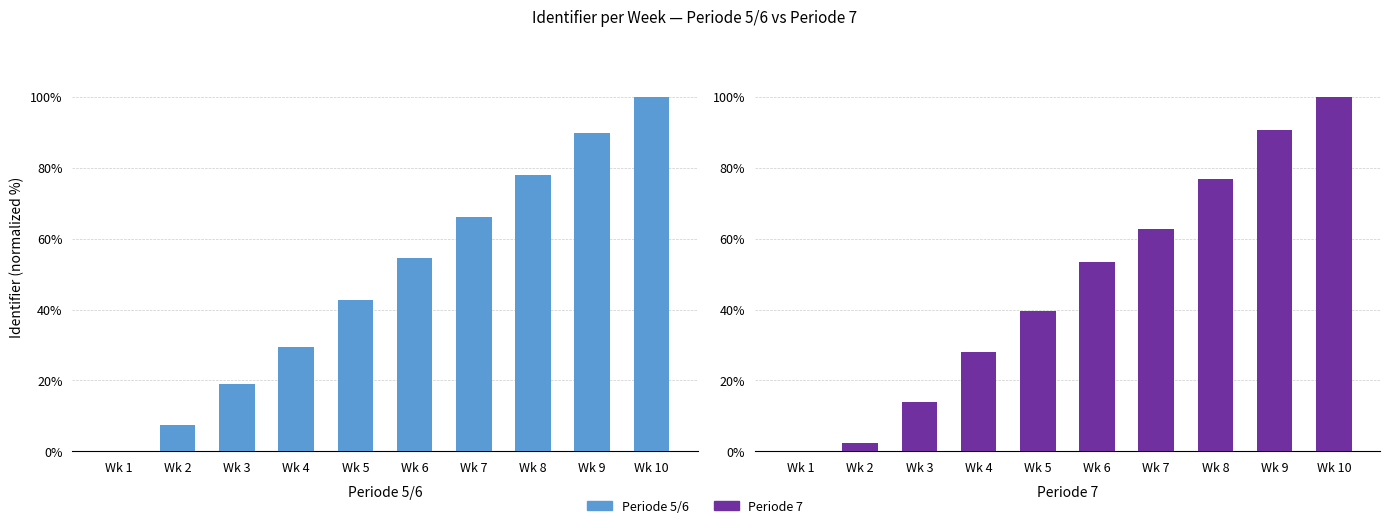

How many distinct data groups are displayed?

2